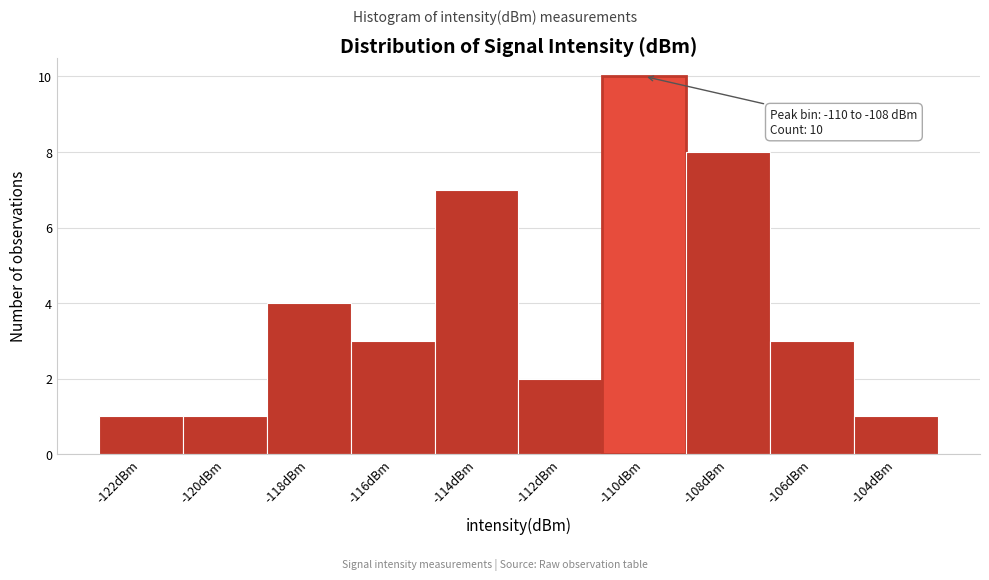

Reading left to right, transcribe all the data shown in this chart.

1	1	4	3	7	2	10	8	3	1